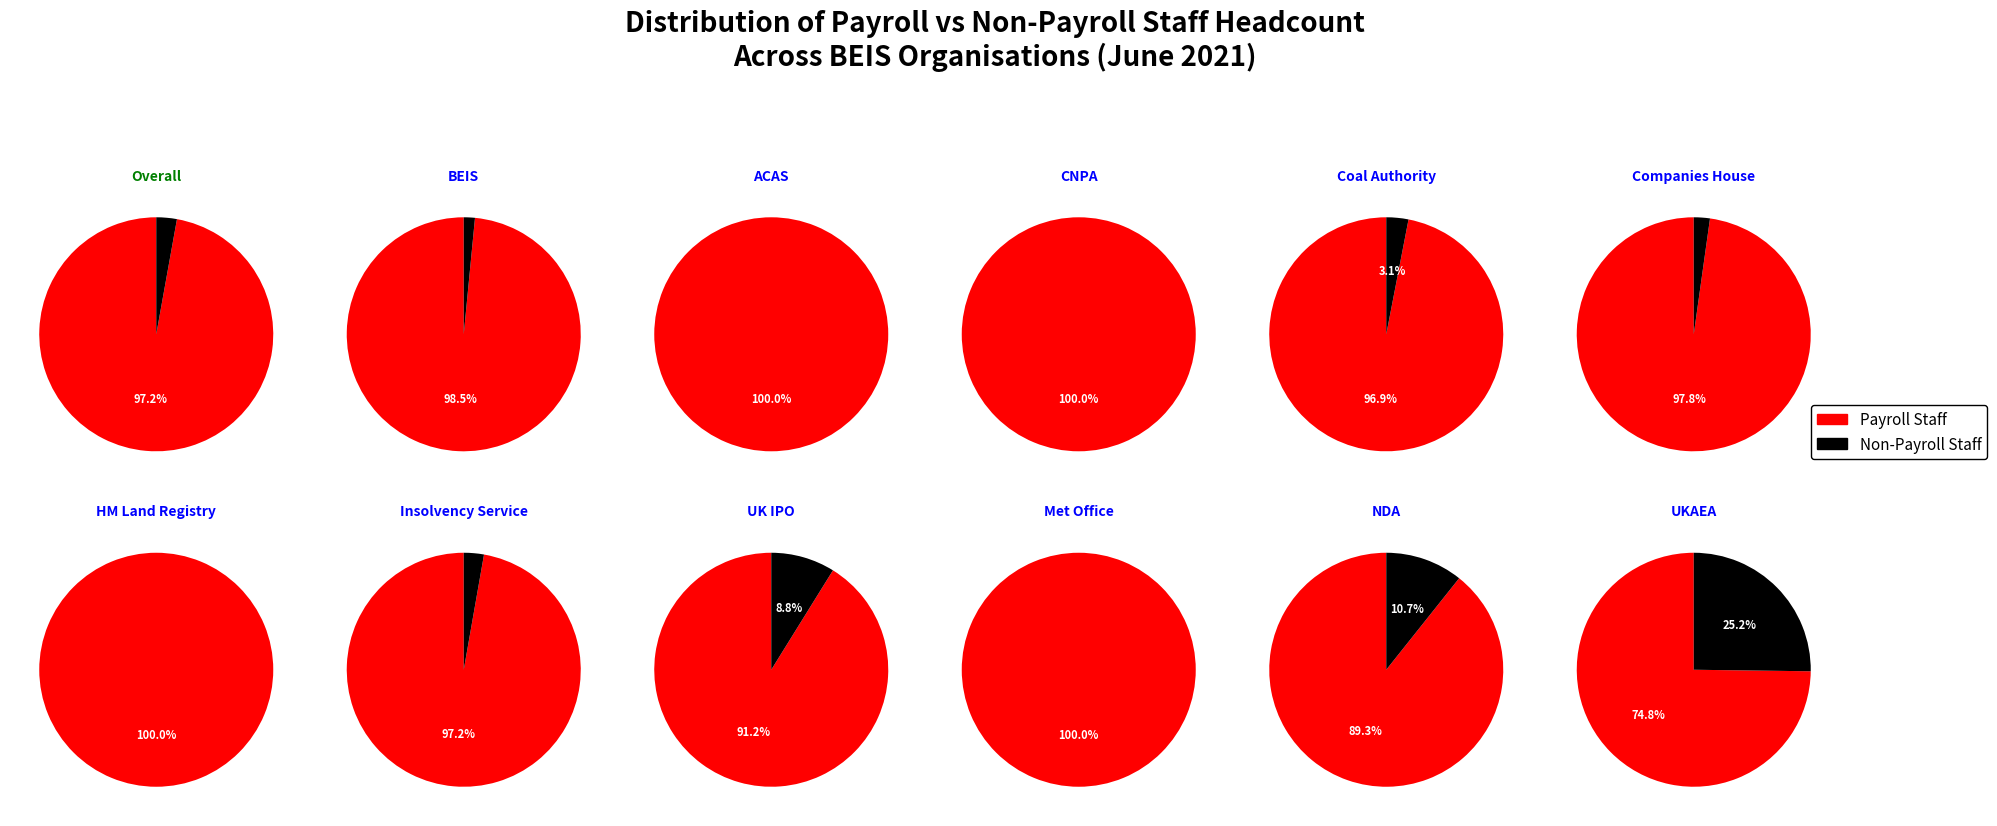

To the nearest percent, what percentage of the pie is non_payroll_headcount?

3%